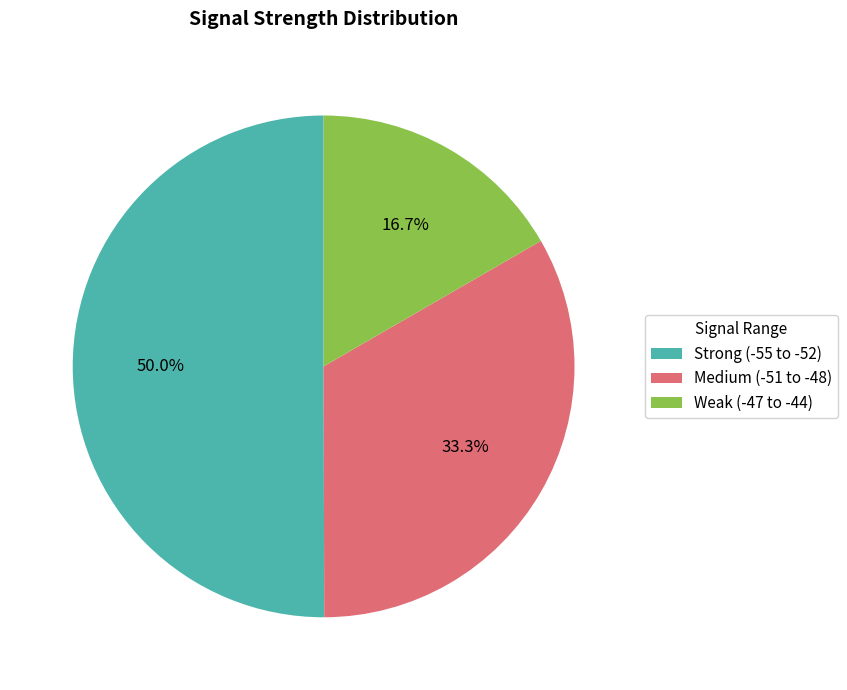

Rank the categories by value from lowest to highest.

Weak (-47 to -44), Medium (-51 to -48), Strong (-55 to -52)